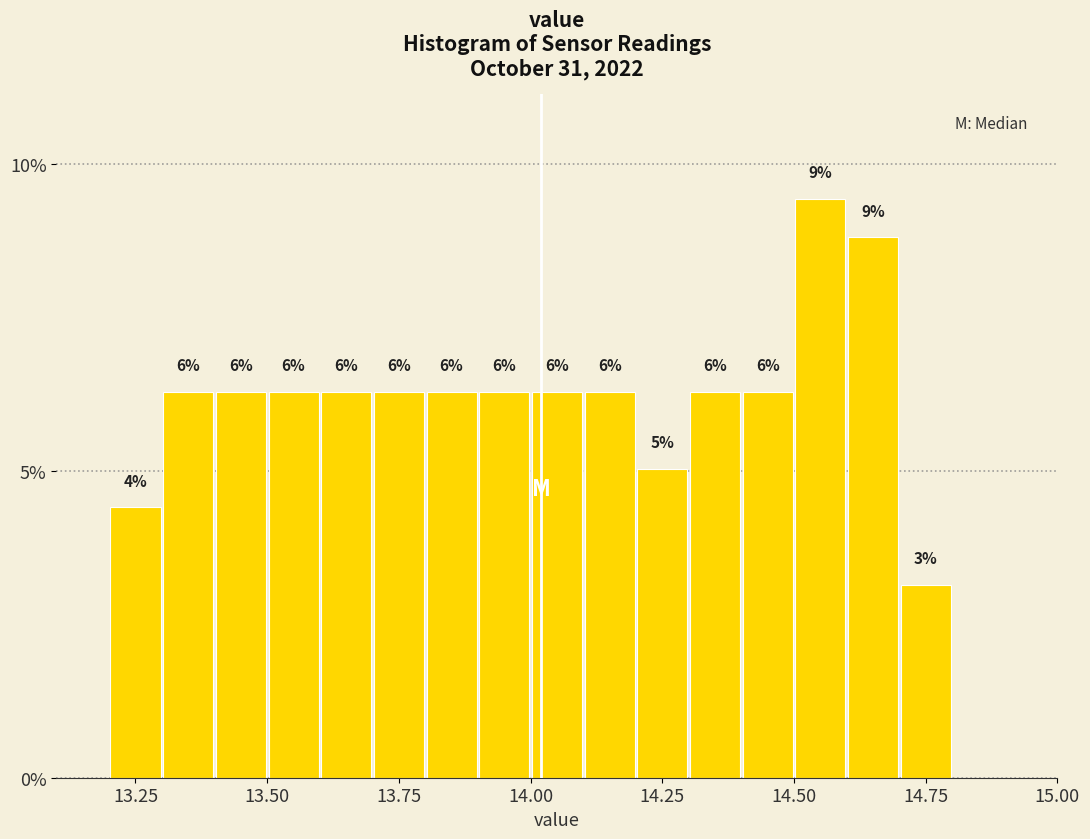

Read against the x-axis, roughly where is the centre of the tallest bar?

14.55